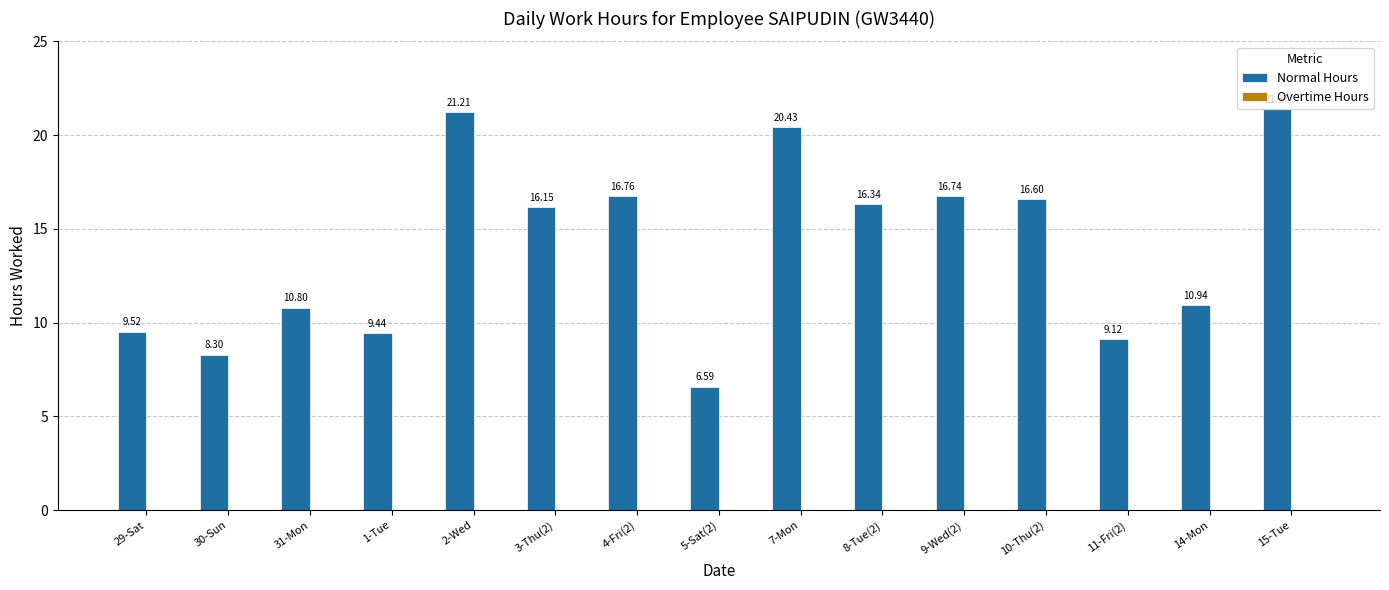

What is the ratio of the value at 29-Sat to the value at 3-Thu(2)?

0.6